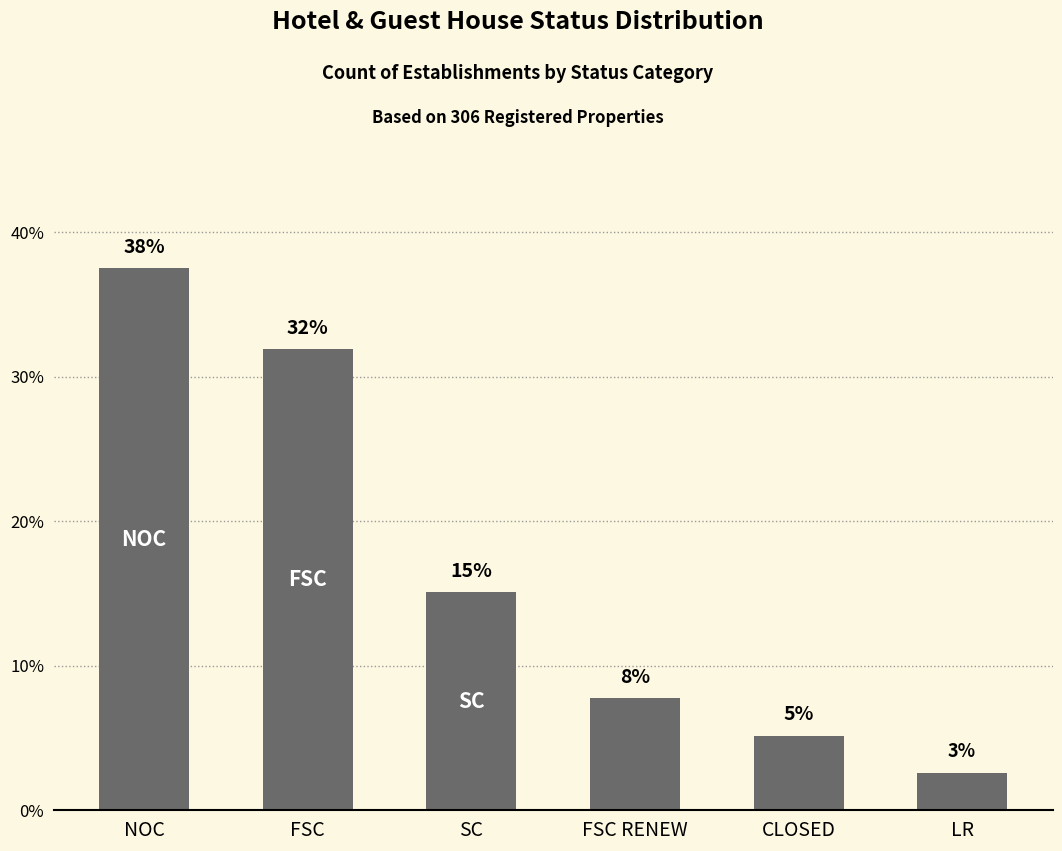

What is the difference between the values at NOC and SC?

22.4